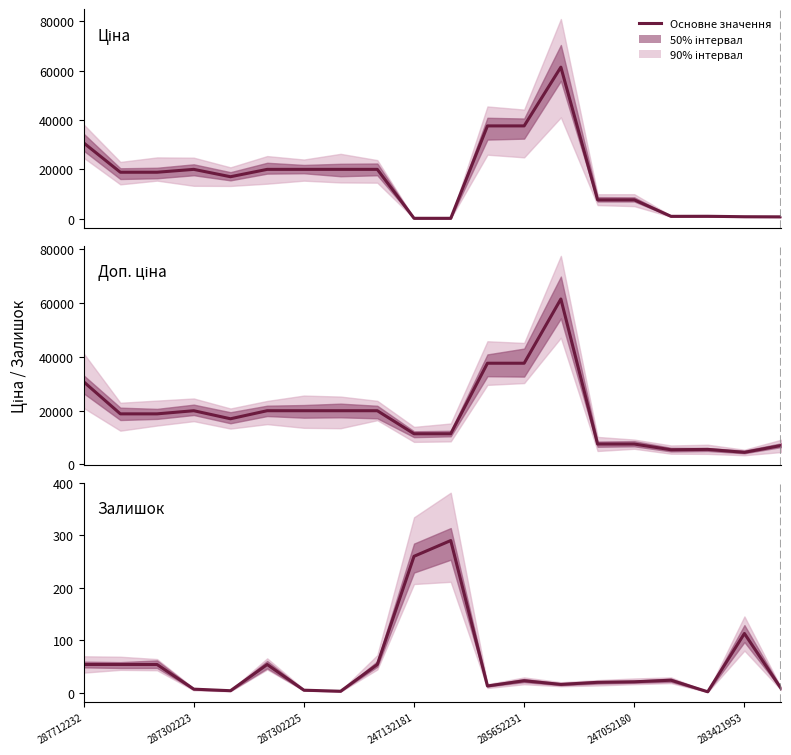

Which series has the largest total across all categories?

Доп. ціна